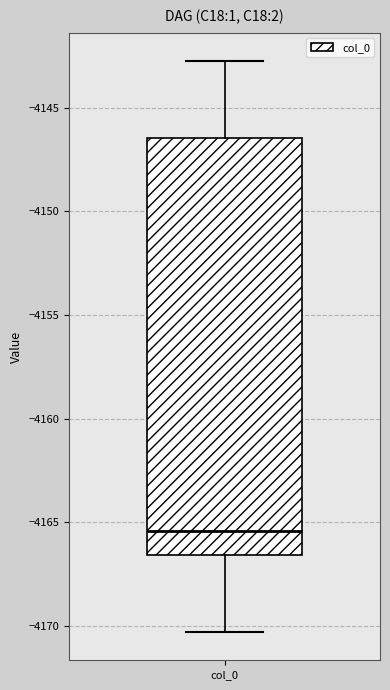

Read this box plot against the y-axis: the position of the median line, the range covered by the box, and the ends of both whiskers. The values are not printed on the chart, so give them approximately, as read against the axis.

median -4165.5, box -4166.5 to -4146.5, whiskers -4170.5 to -4143.0